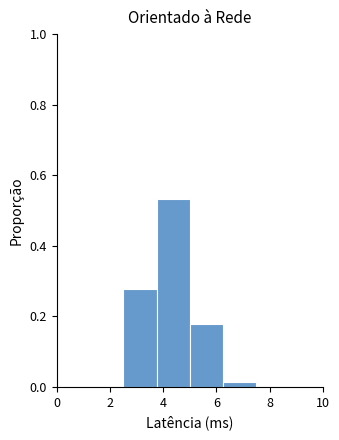

What is the height of the bar covering 5.00 to 6.25 on the x-axis? Neither the bar edges nor the heights are printed on the chart, so give them approximately, as read against the axes.

0.18